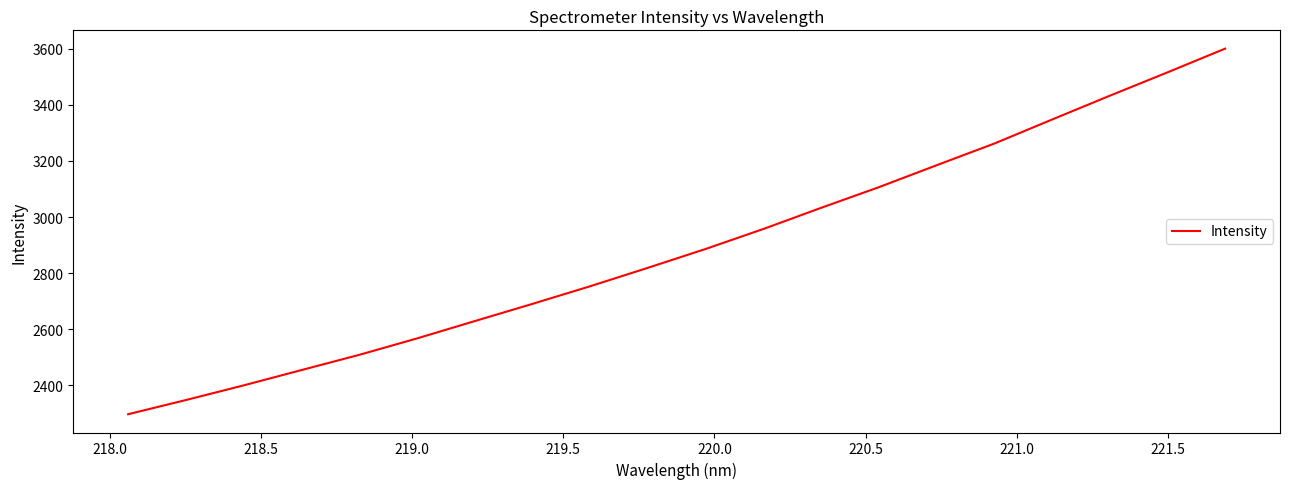

What is the maximum value shown in the chart?

3601.1